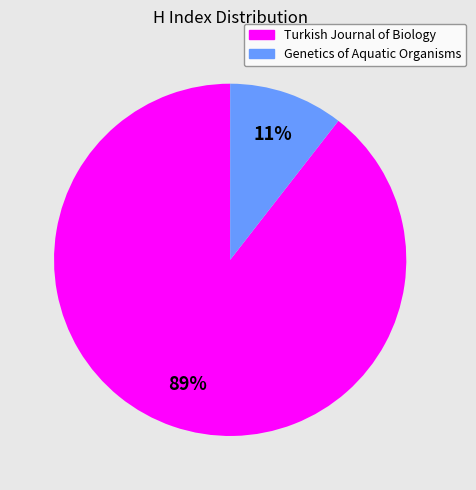

How many slices are in this pie chart?

2